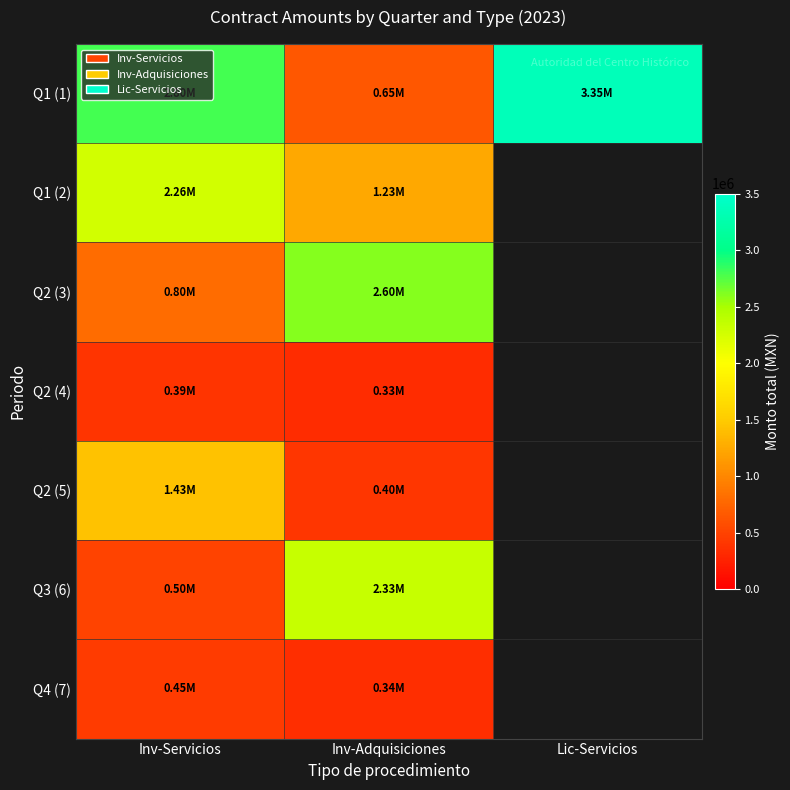

Which series changed the most between Inv-Servicios and Lic-Servicios?

Q1 (1)